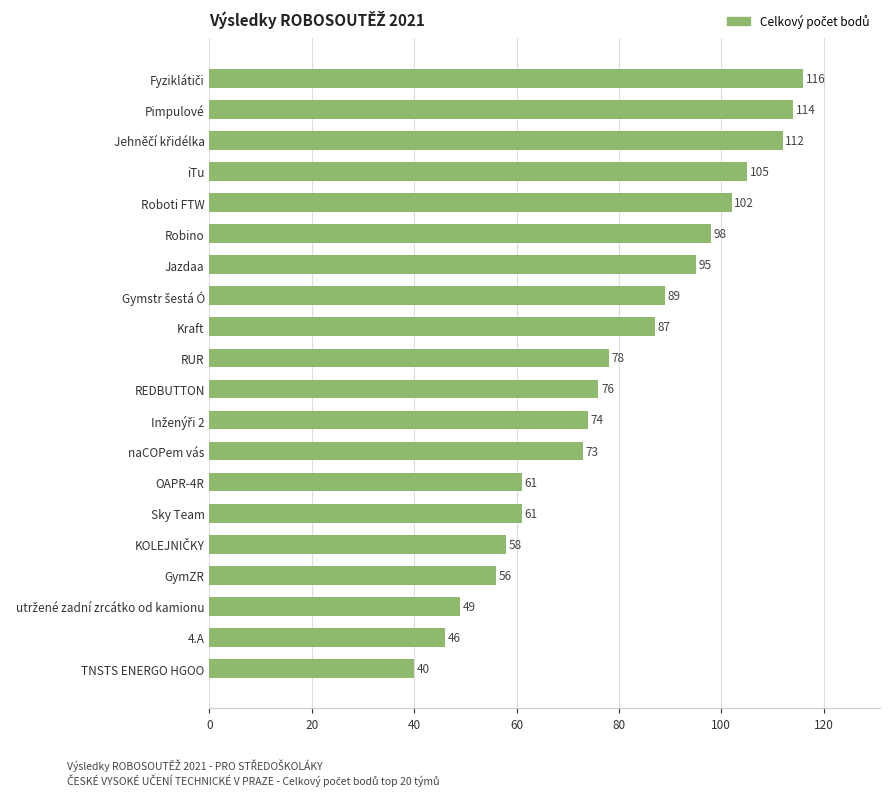

What is the sum of the values at REDBUTTON and iTu?

181